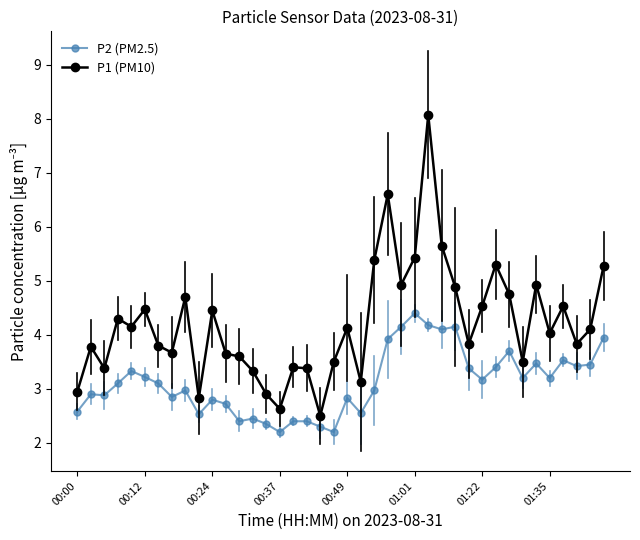

True or false: P1 (PM10) has more than 2 points higher than both neighbors.

True